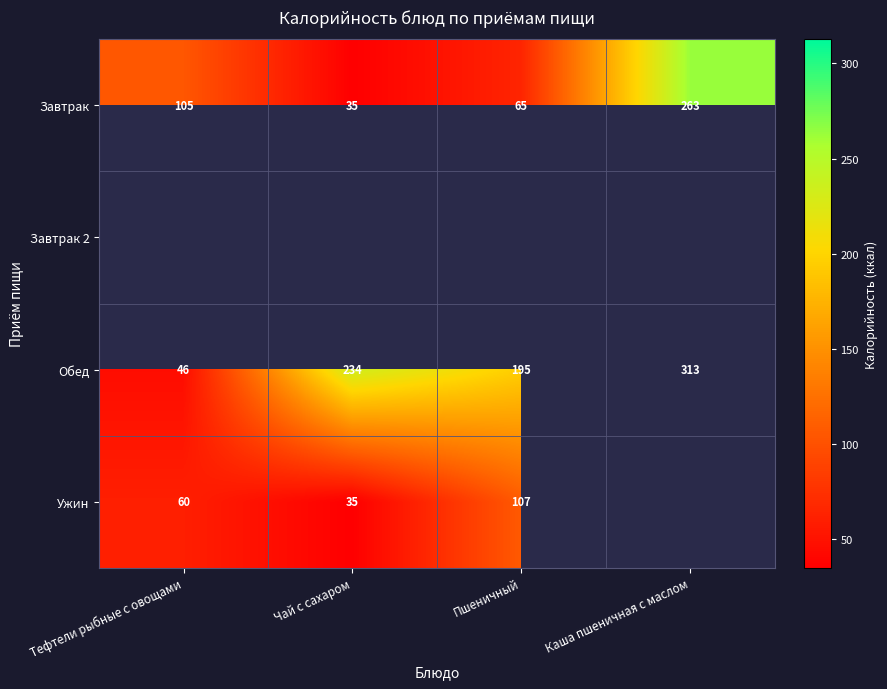

At which label is Обед closest to 179?

Пшеничный